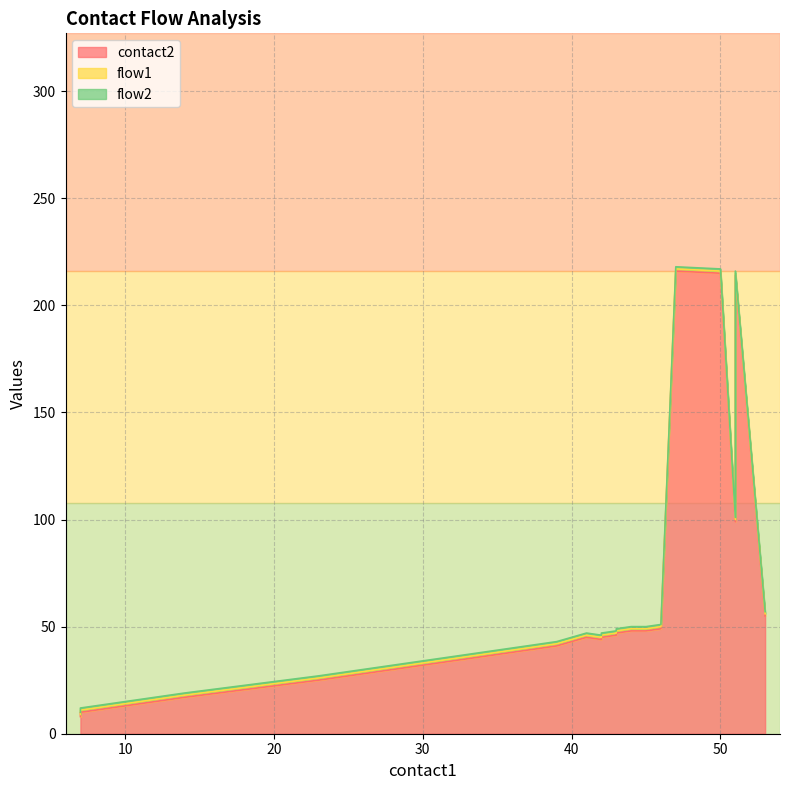

At which label does contact2 first exceed 46?

43